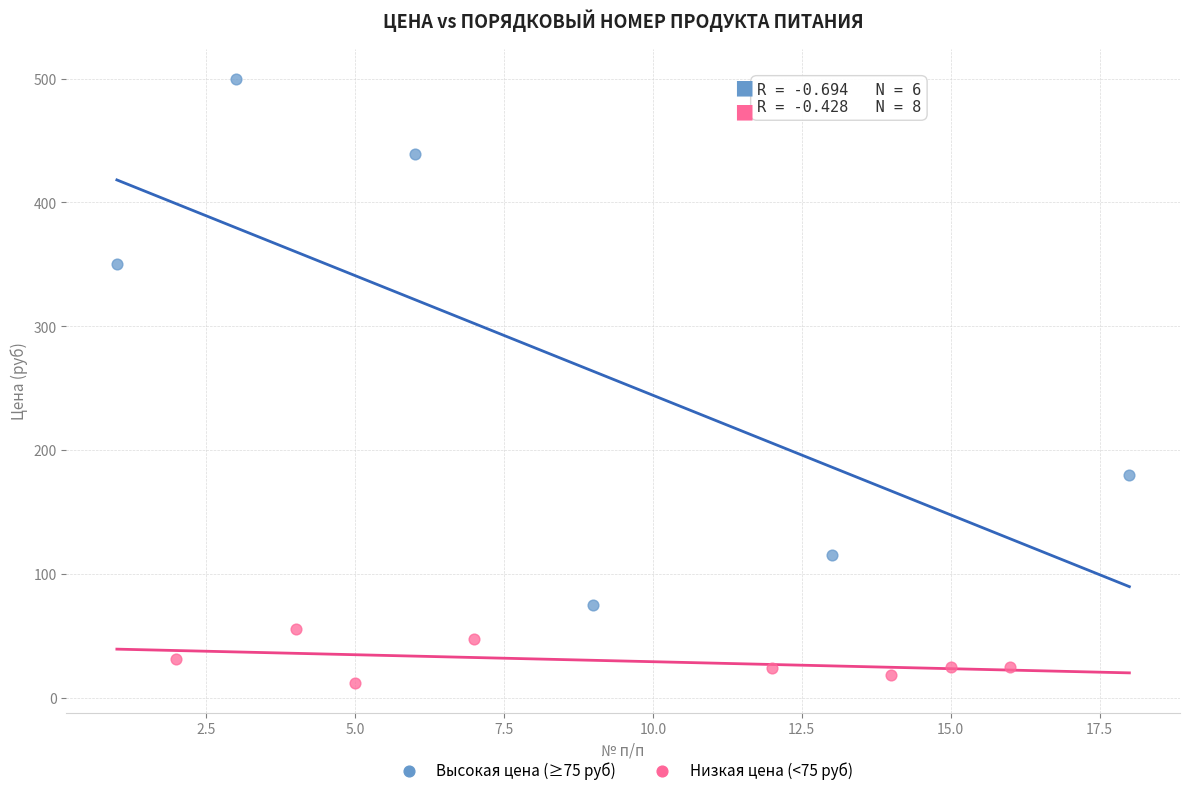

Which series has the largest Y range (max minus min)?

Высокая цена (≥75 руб)